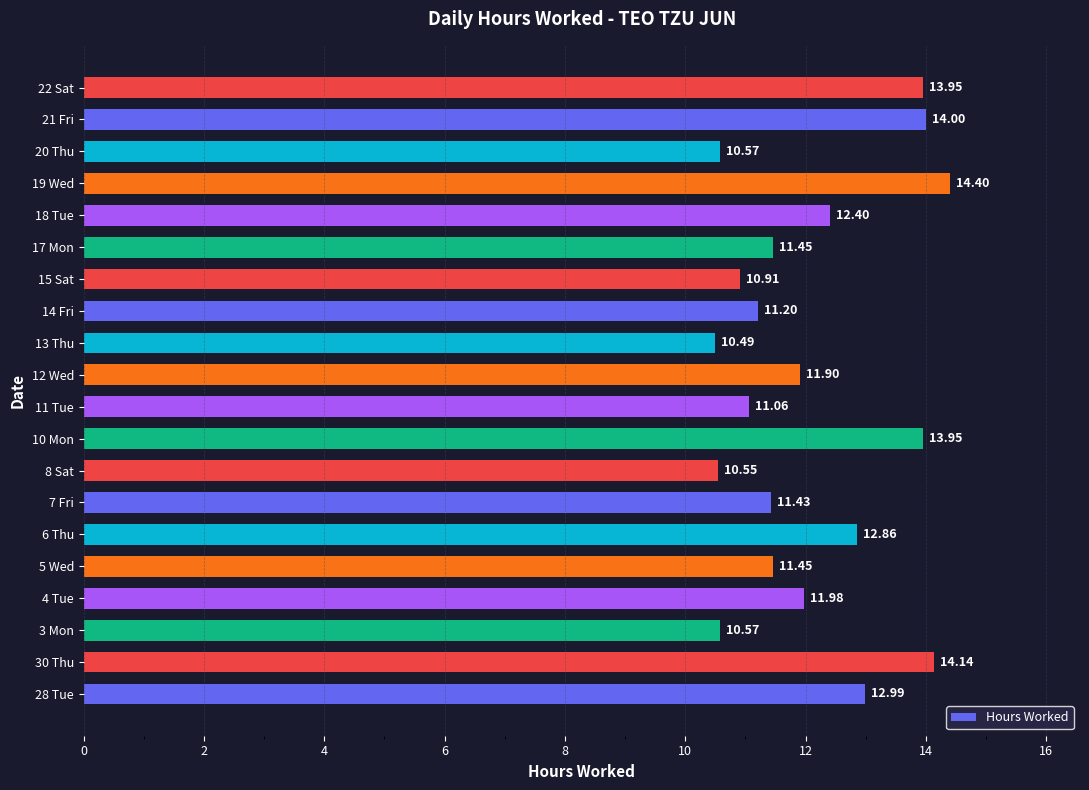

What is the average value?

12.1